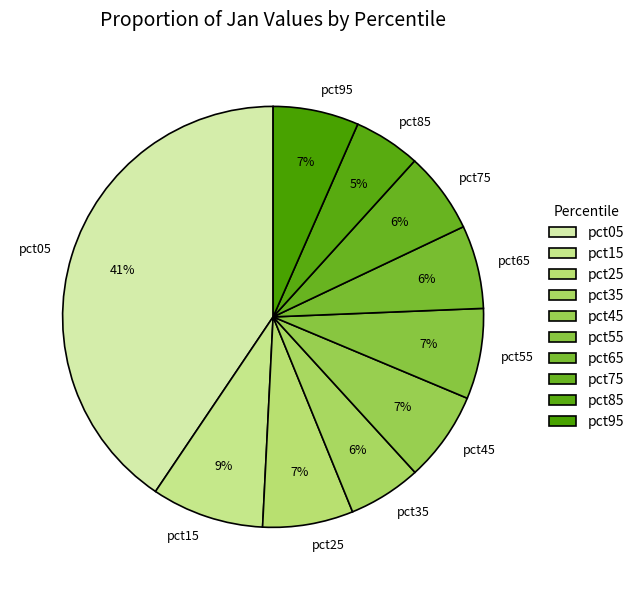

Combined, do pct75 and pct95 account for over 50%?

No